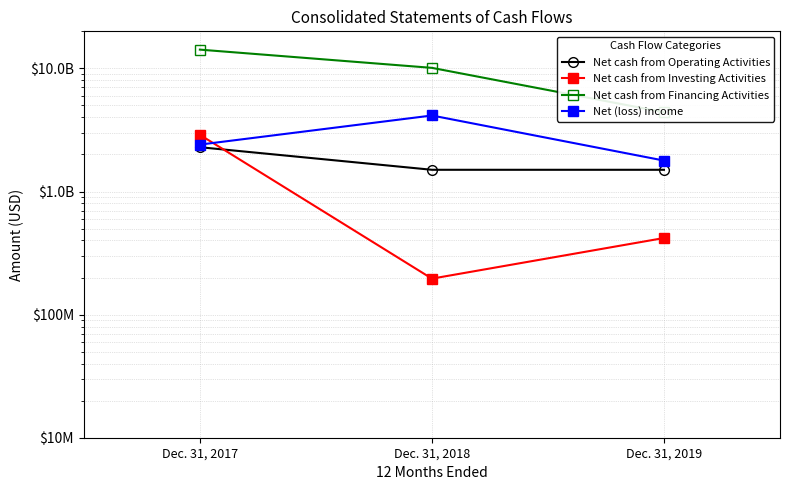

Rank the series at Dec. 31, 2019 from lowest to highest value.

Net cash from Investing Activities, Net cash from Operating Activities, Net (loss) income, Net cash from Financing Activities